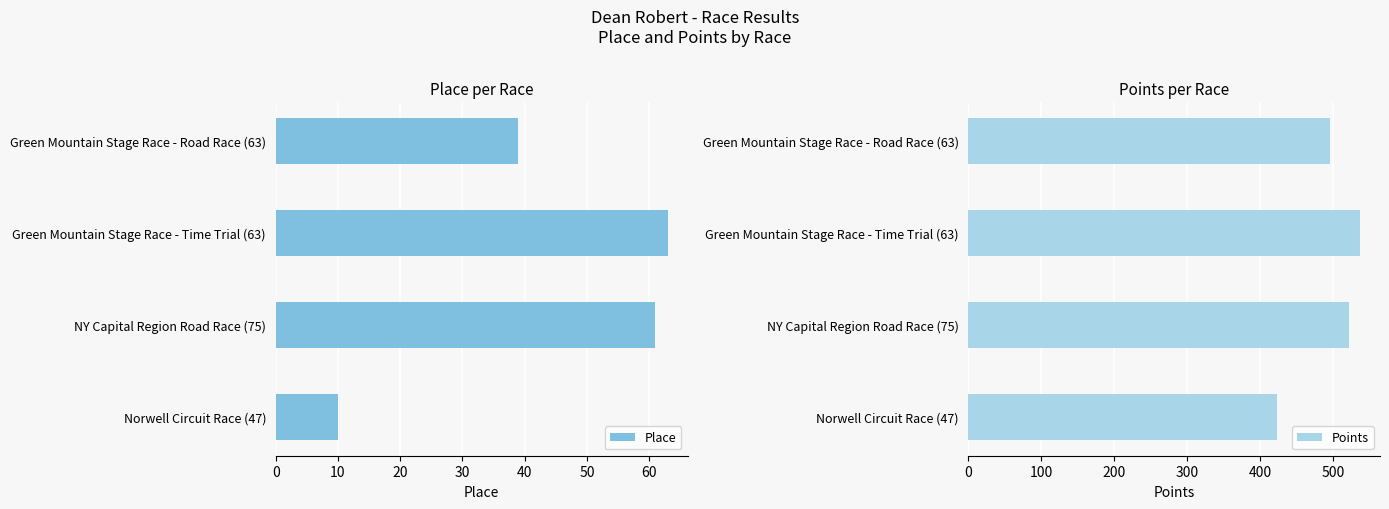

Is it true that Place equals 25 at NY Capital Region Road Race (75)?

False